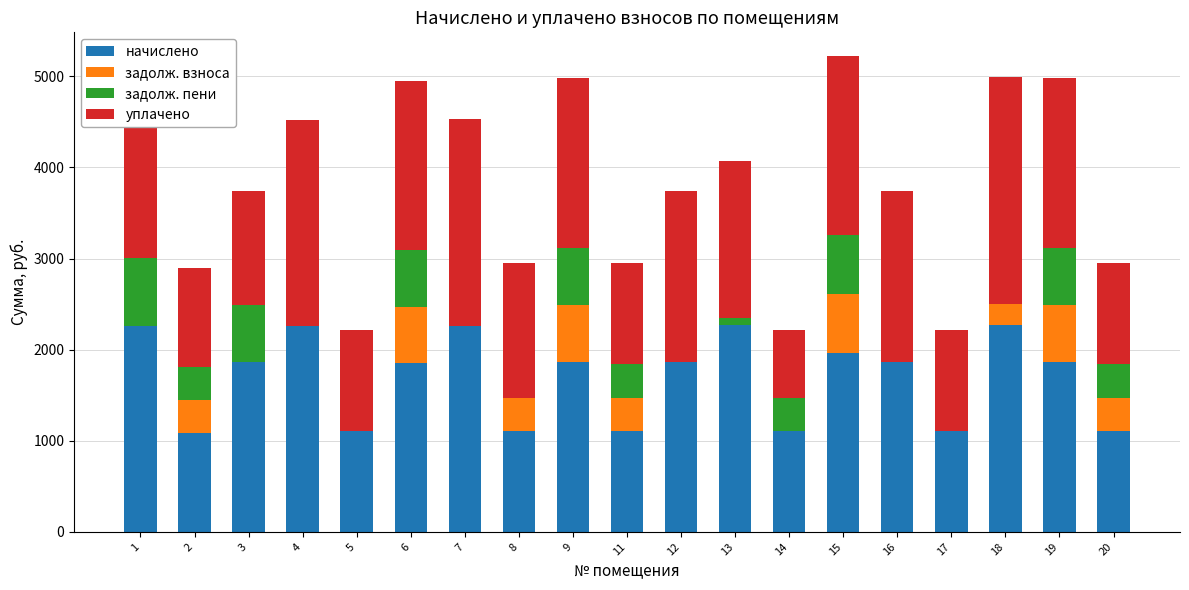

What is the total value across all series at 9?

4984.8